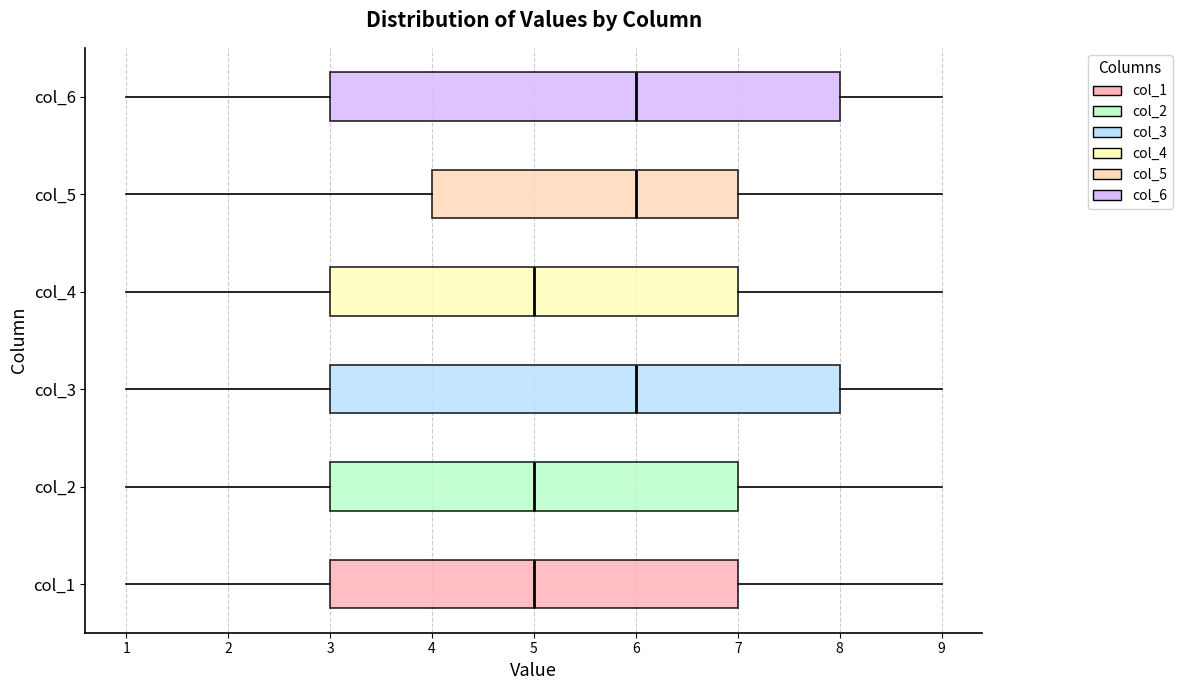

Reading bottom to top, transcribe this box plot: for each box, give where its median line is, the range the box spans, and where its two whiskers end, as read against the x-axis. The values are not printed on the chart, so give them approximately, as read against the axis.

col_1: median 5, box 3 to 7, whiskers 1 to 9
col_2: median 5, box 3 to 7, whiskers 1 to 9
col_3: median 6, box 3 to 8, whiskers 1 to 9
col_4: median 5, box 3 to 7, whiskers 1 to 9
col_5: median 6, box 4 to 7, whiskers 1 to 9
col_6: median 6, box 3 to 8, whiskers 1 to 9